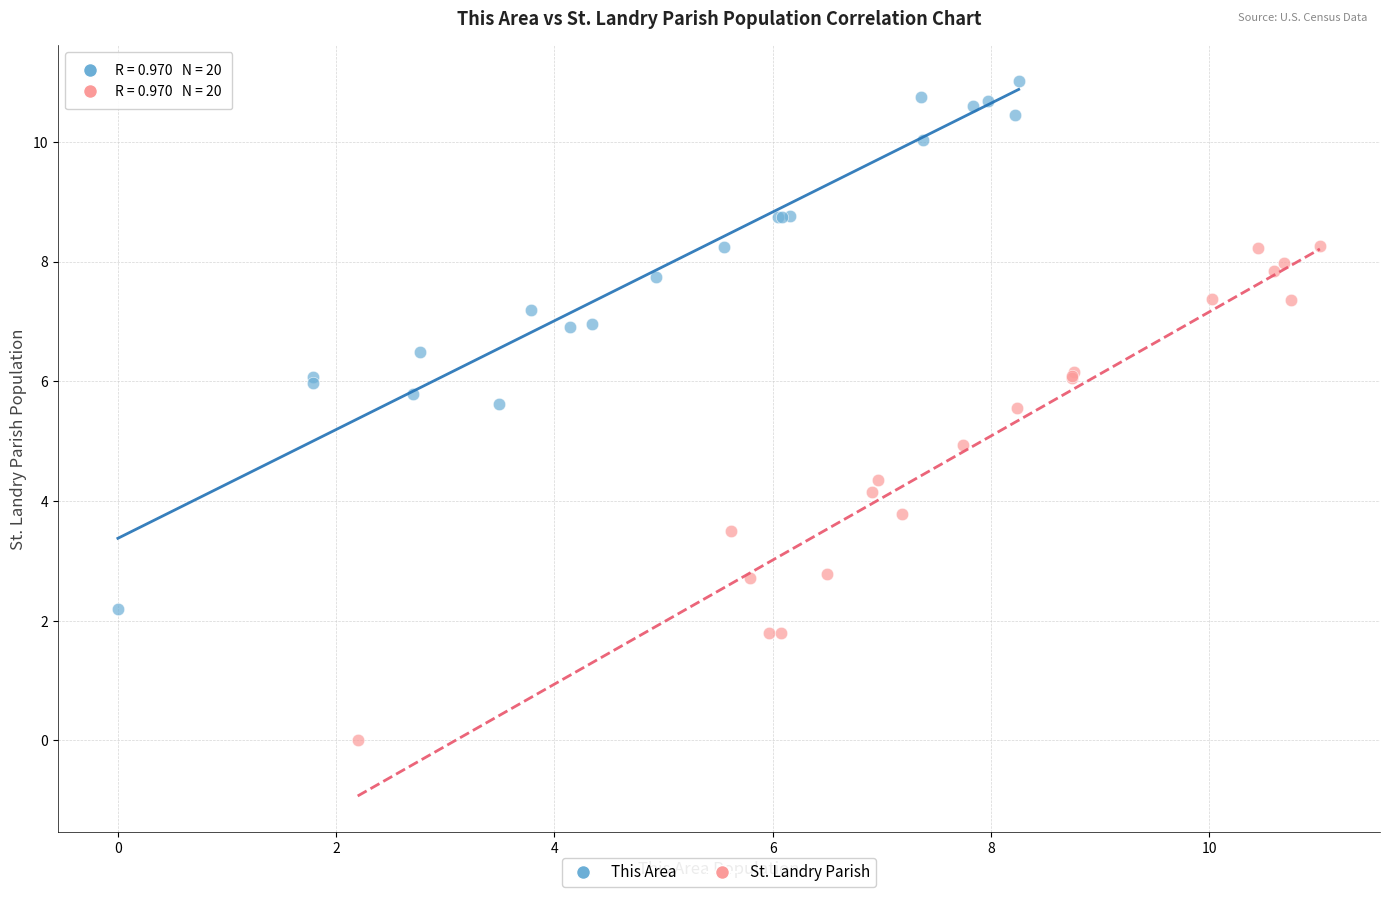

Which series has the widest spread of Y values?

This Area